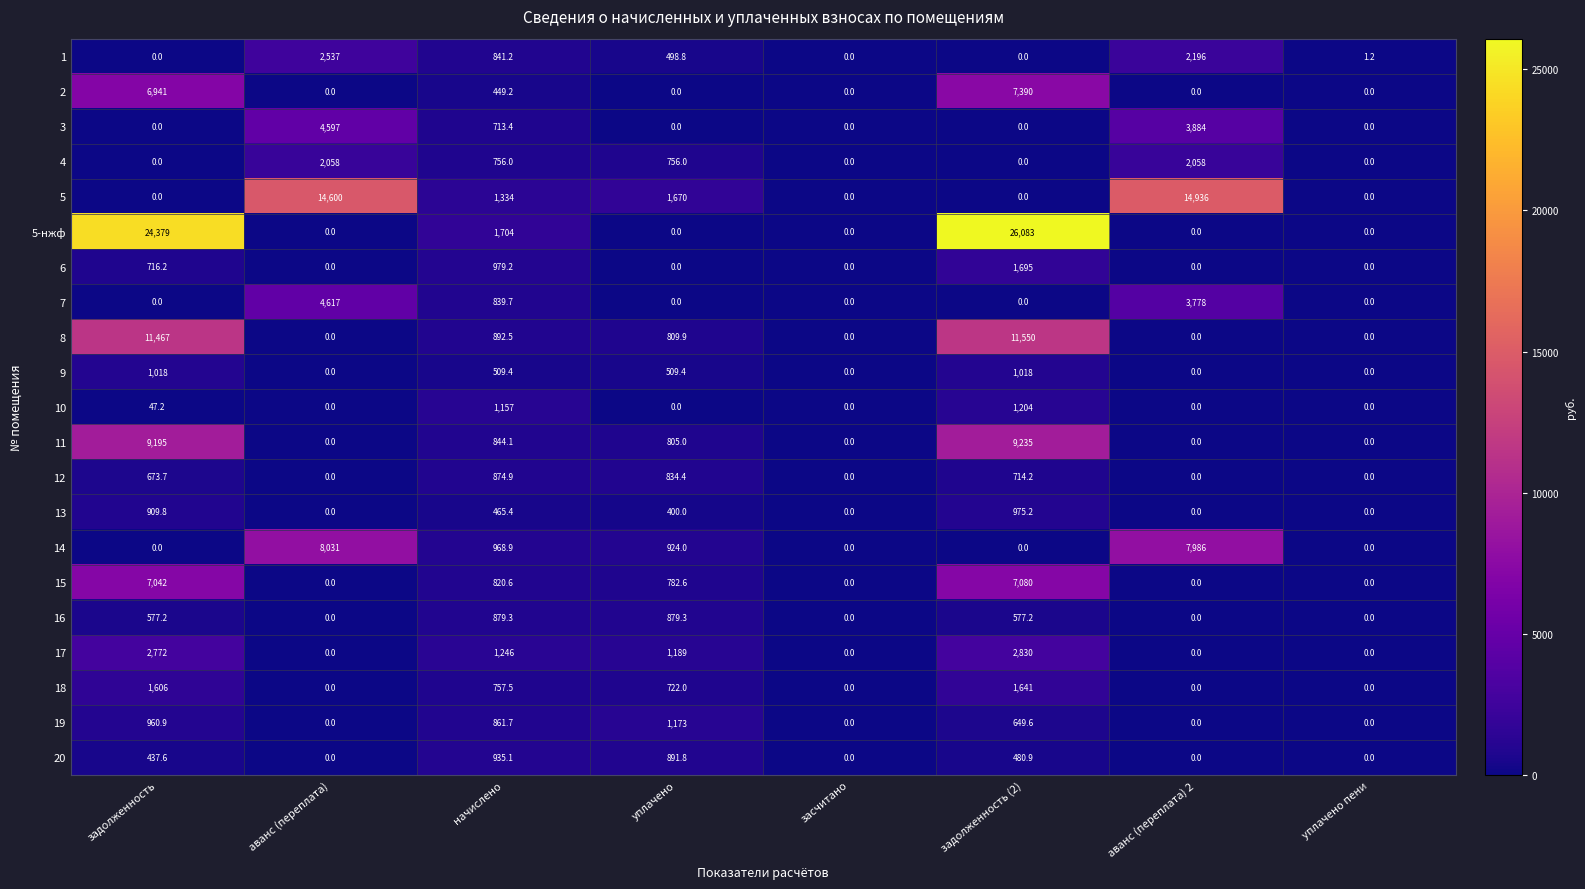

What is the total value across all series at задолженность (2)?

73123.1